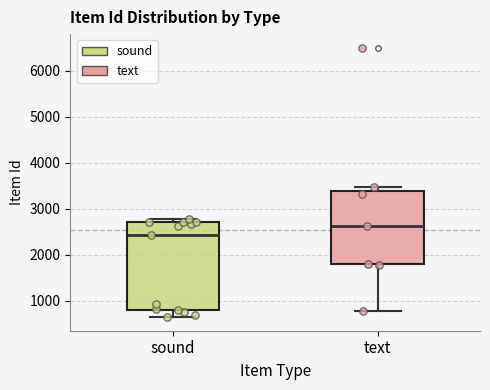

Reading left to right, read every box against the y-axis: the position of its median line, the range the box covers, and the ends of its whiskers. The values are not printed on the chart, so give them approximately, as read against the axis.

sound: median 2400, box 800 to 2700, whiskers 600 to 2800
text: median 2600, box 1800 to 3400, whiskers 800 to 3500